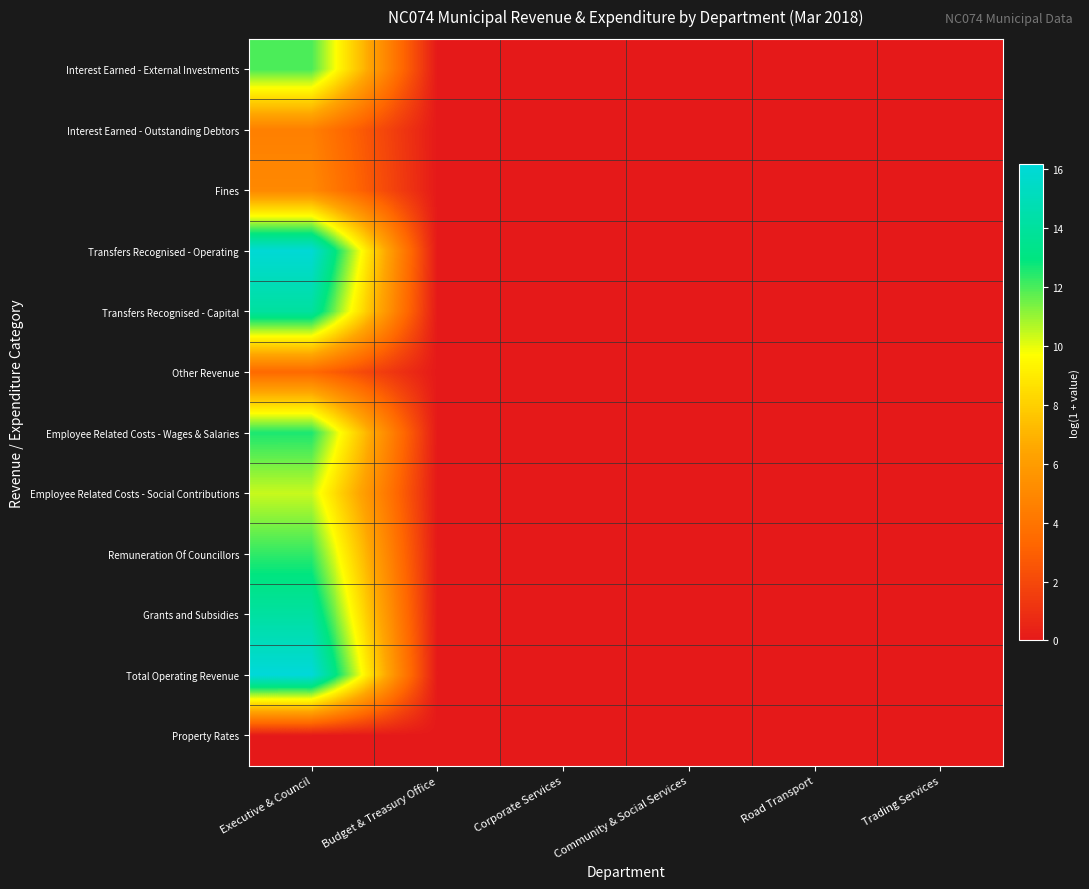

Which series has the largest total across all categories?

Total Operating Revenue